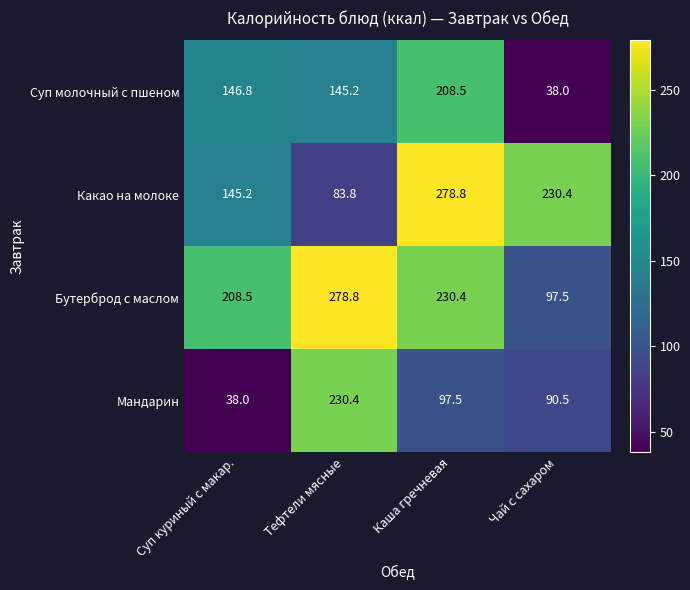

What is the average value of the Мандарин series?

114.1